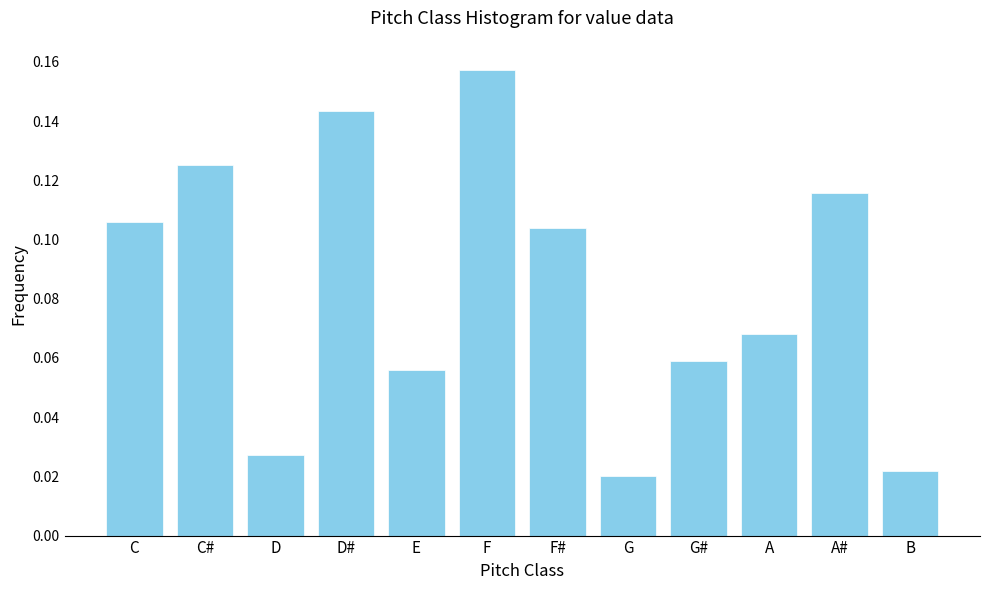

What is the label of the 3rd bar from the right?

A